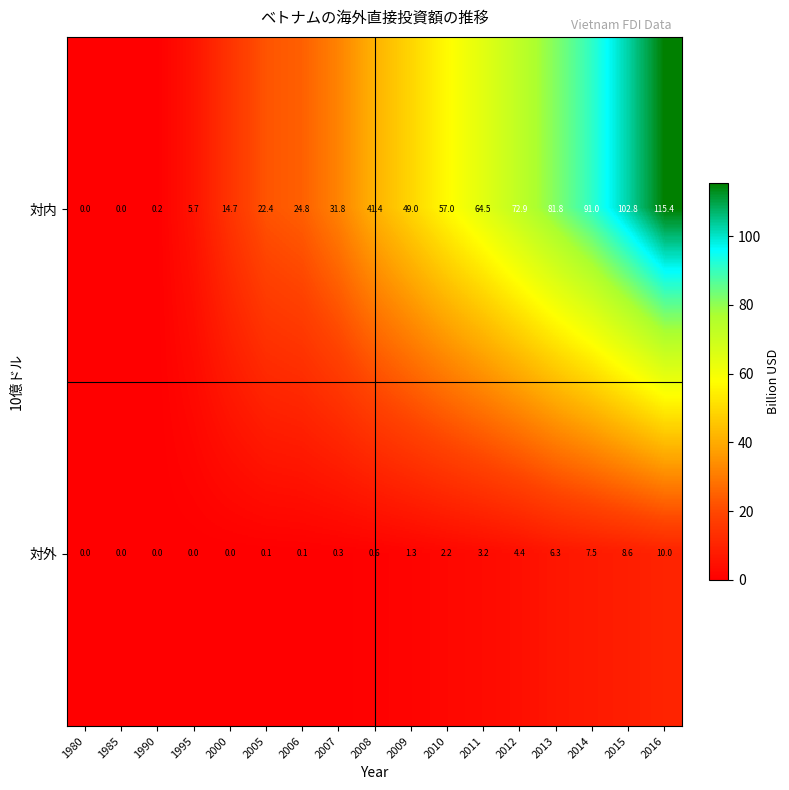

Is it true that 対内 equals 16.6 at 2006?

False